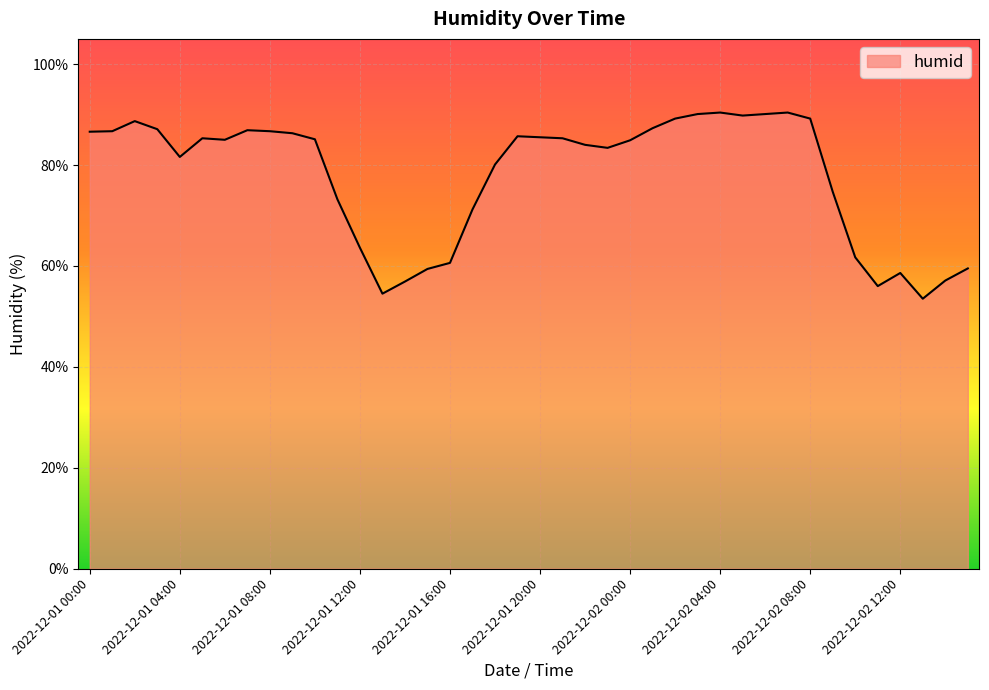

How many lines are shown in the chart?

1